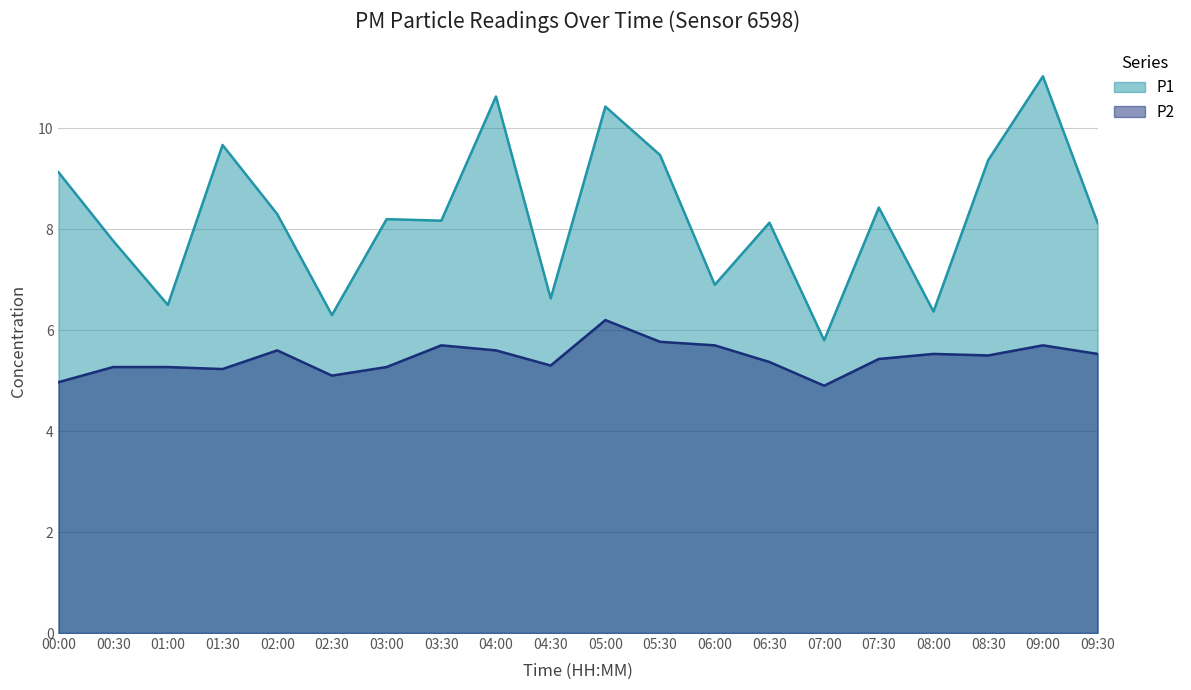

At which category is the sum across all series the highest?

09:00